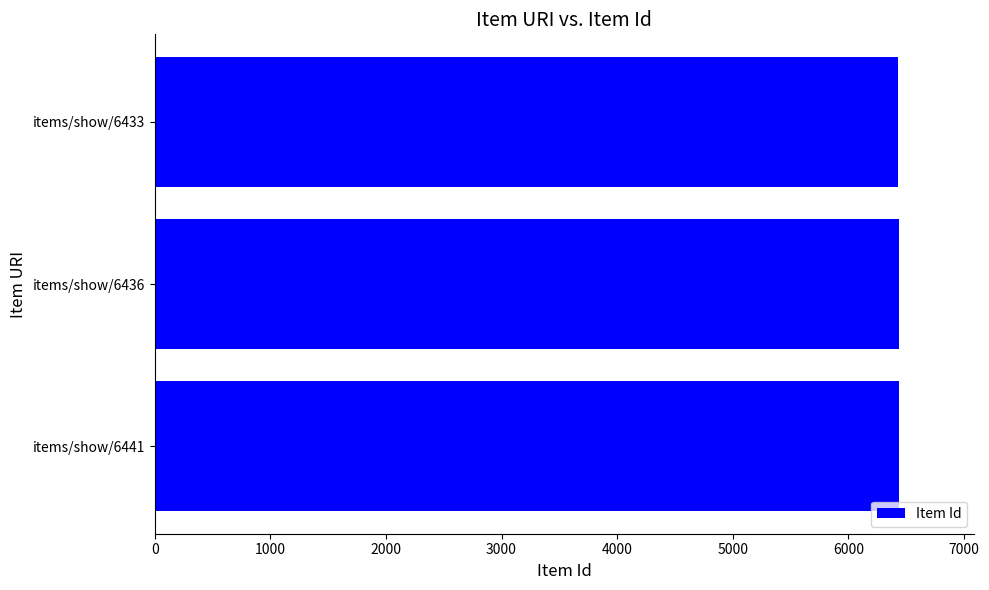

Approximately how many times larger is the value at items/show/6433 compared to items/show/6441?

1.0